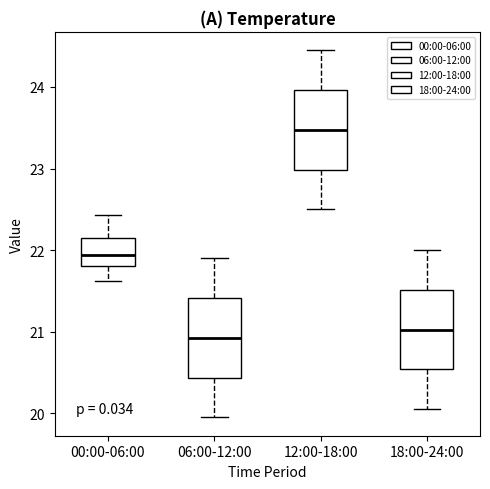

Reading left to right, read every box against the y-axis: the position of its median line, the range the box covers, and the ends of its whiskers. The values are not printed on the chart, so give them approximately, as read against the axis.

00:00-06:00: median 21.9, box 21.8 to 22.1, whiskers 21.6 to 22.4
06:00-12:00: median 20.9, box 20.4 to 21.4, whiskers 20.0 to 21.9
12:00-18:00: median 23.5, box 23.0 to 24.0, whiskers 22.5 to 24.5
18:00-24:00: median 21.0, box 20.5 to 21.5, whiskers 20.1 to 22.0